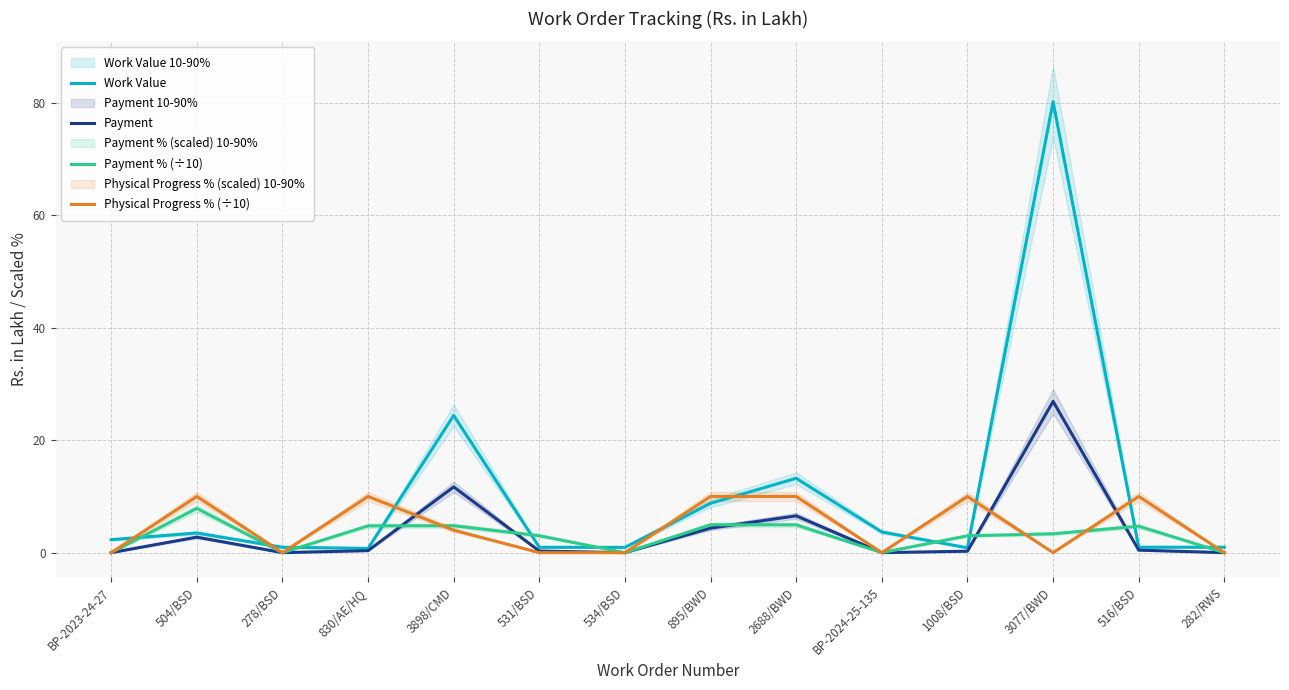

Which has a higher value, 278/BSD or 282/RWS?

282/RWS